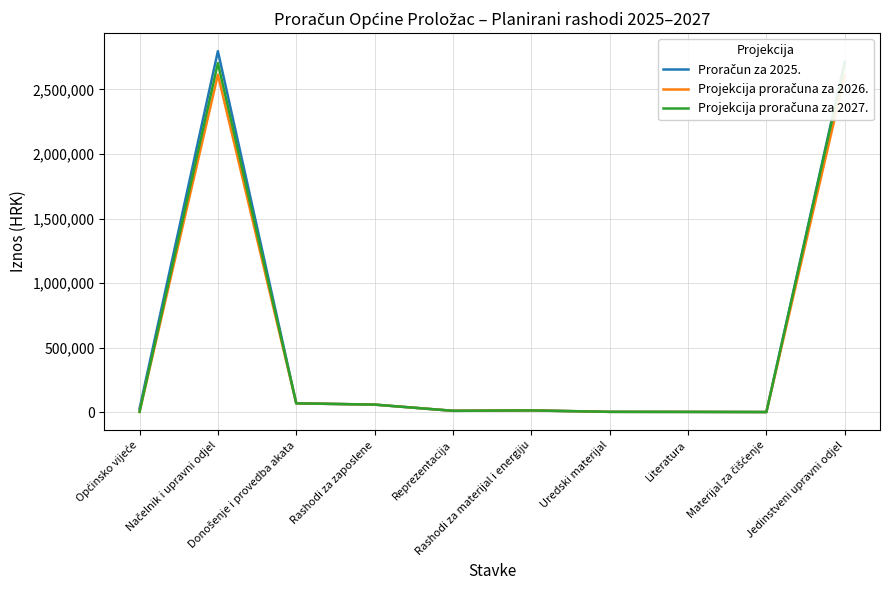

Reading right to left, list all the values displayed in this chart.

Proračun za 2025.: 2715500	500	1500	2000	13000	10000	58000	68000	2796500	27000
Projekcija proračuna za 2026.: 2608500	500	1500	2000	13000	10000	58000	68000	2614500	2000
Projekcija proračuna za 2027.: 2698500	500	1500	2000	13000	10000	58000	68000	2704500	2000